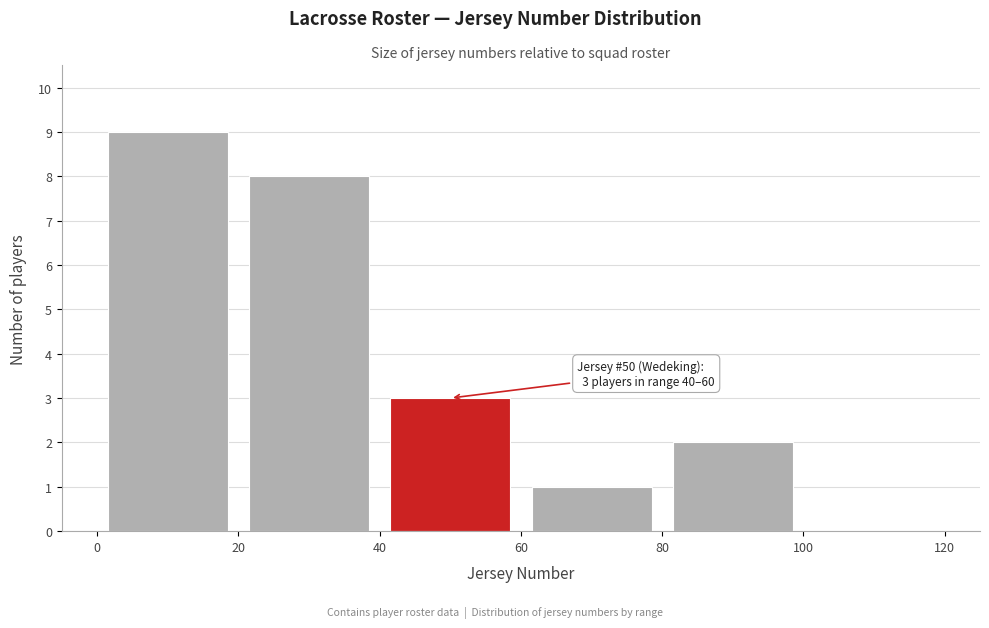

Which range on the x-axis has the tallest bar?

0 to 20